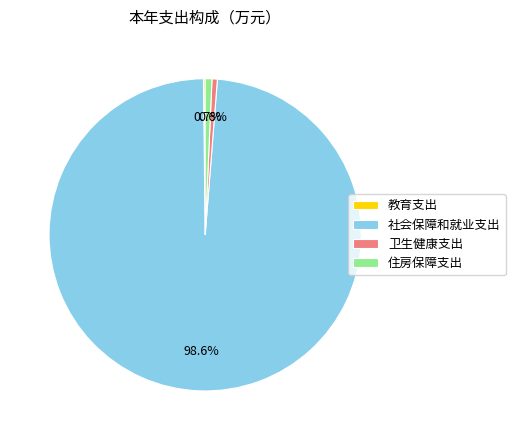

Is 住房保障支出 the majority of the pie?

No